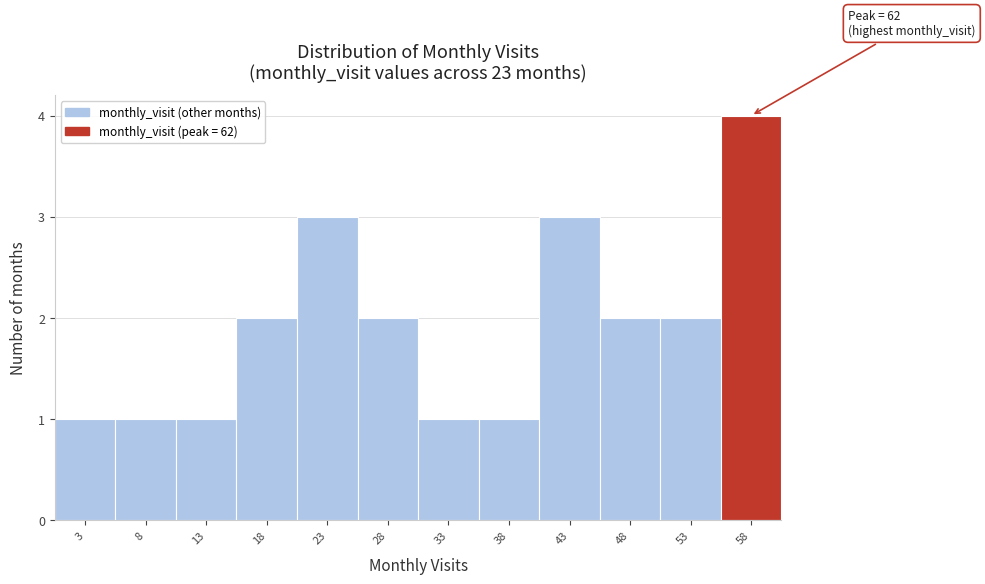

Reading right to left, transcribe all the data shown in this chart.

58=4	53=2	48=2	43=3	38=1	33=1	28=2	23=3	18=2	13=1	8=1	3=1